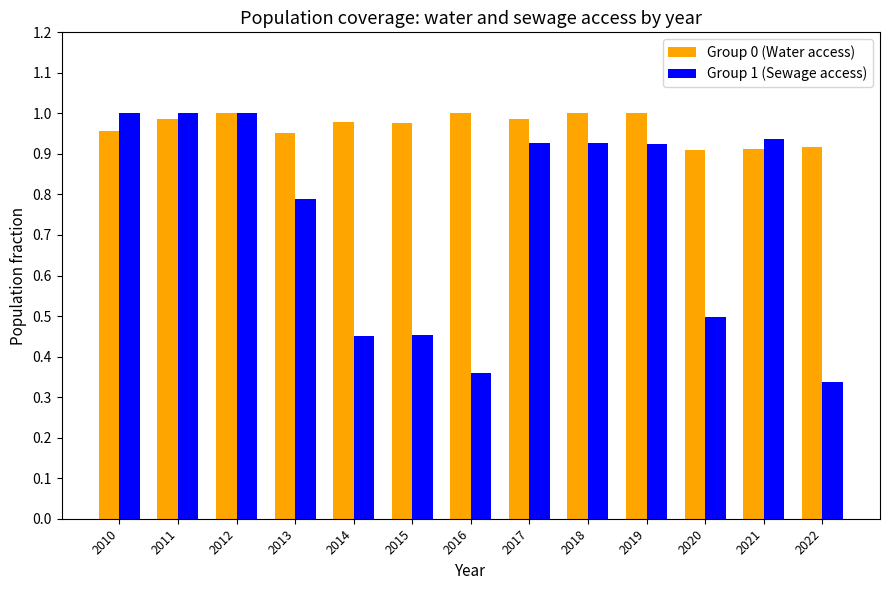

Which series has the largest range (max minus min)?

Group 1 (Sewage access)